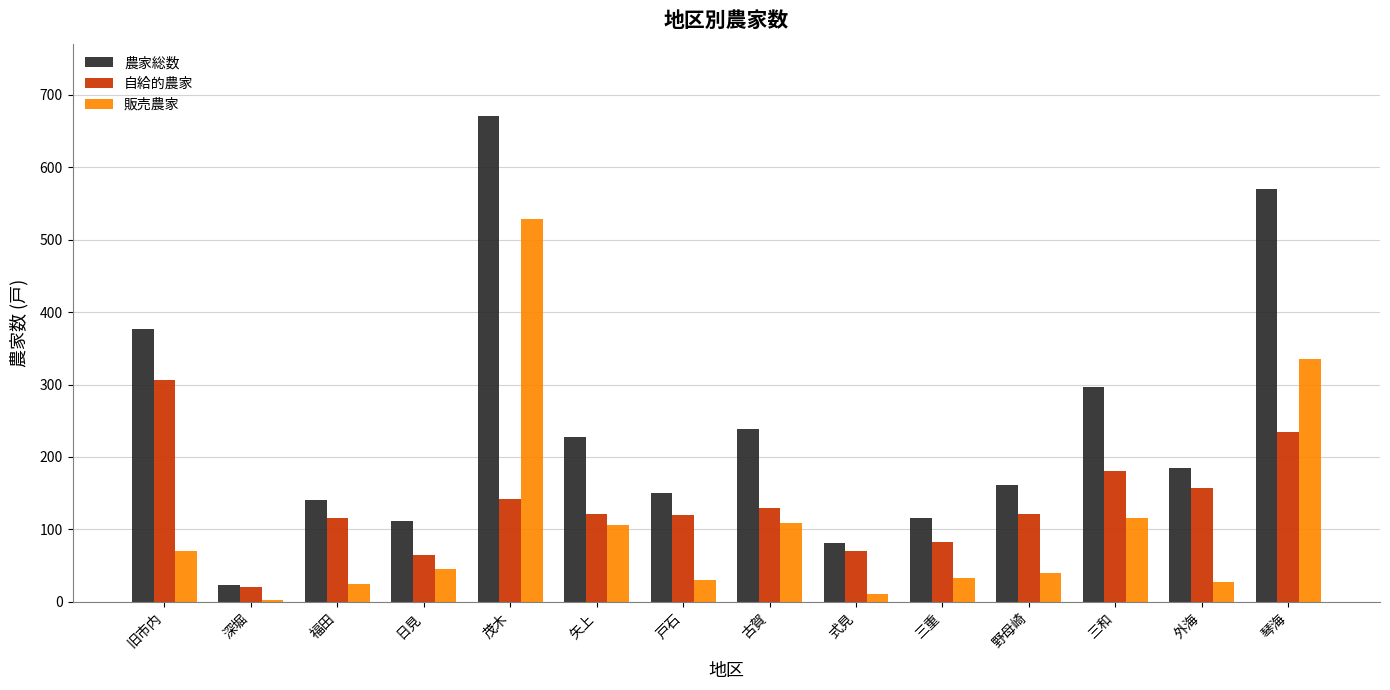

What is the sum of the 農家総数 values at 古賀 and 式見?

319